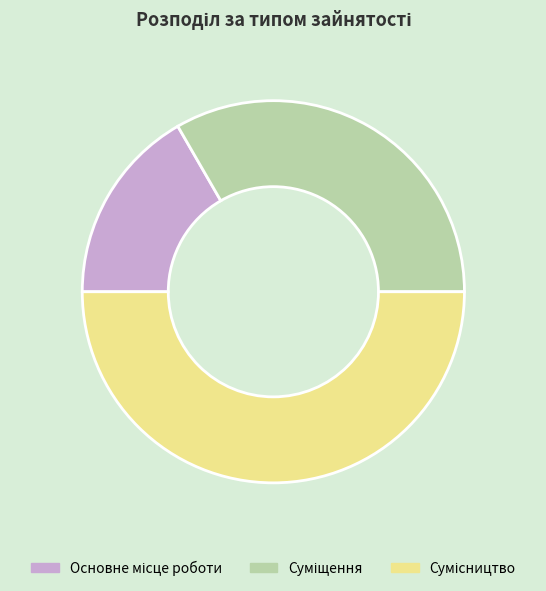

How many slices are in this pie chart?

3